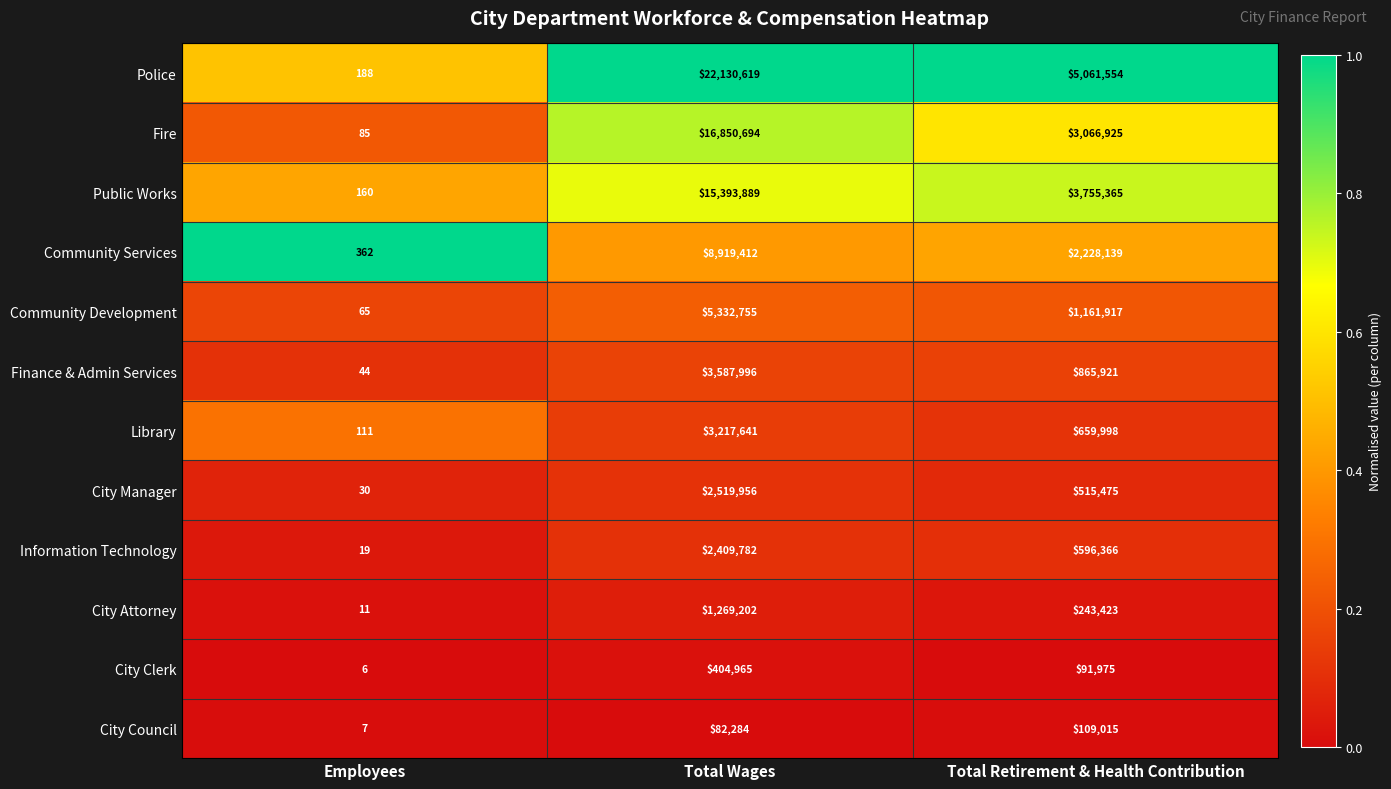

Count the number of data series in this chart.

12